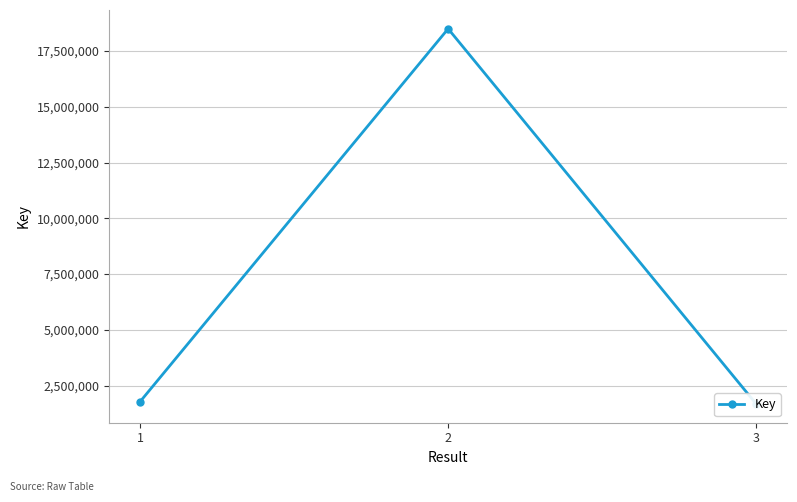

Rank the categories by value from highest to lowest.

2, 1, 3